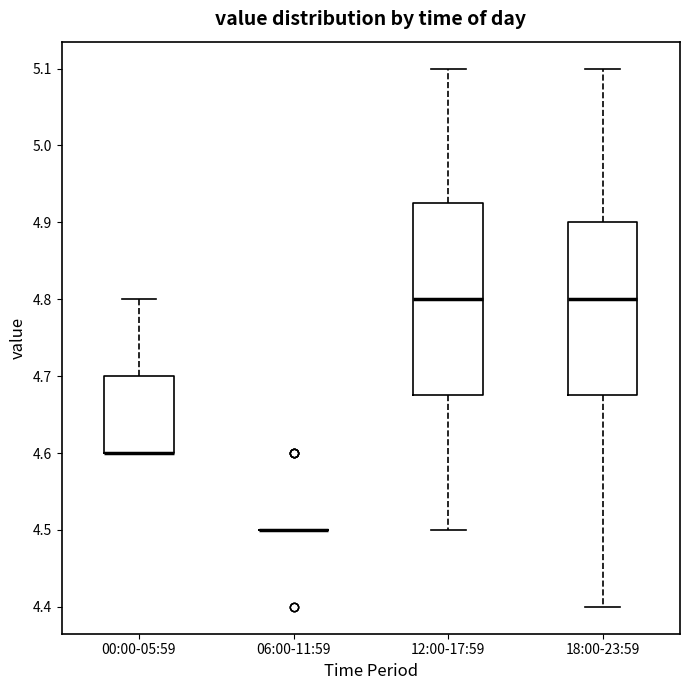

Reading left to right, transcribe this box plot: for each box, give where its median line is, the range the box spans, and where its two whiskers end, as read against the y-axis. The values are not printed on the chart, so give them approximately, as read against the axis.

00:00-05:59: median 4.60 (drawn on the box's lower edge), box 4.60 to 4.70, whiskers 4.60 to 4.80
06:00-11:59: box collapsed to a line at 4.50, whiskers 4.50 to 4.50
12:00-17:59: median 4.80, box 4.68 to 4.93, whiskers 4.50 to 5.10
18:00-23:59: median 4.80, box 4.68 to 4.90, whiskers 4.40 to 5.10